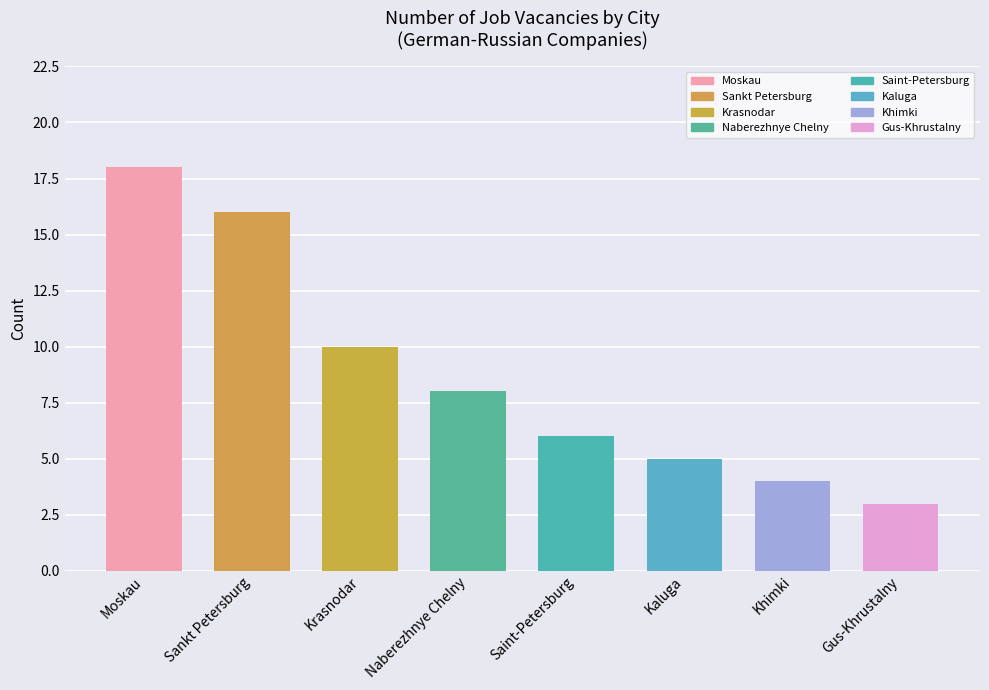

Rank the categories by value from highest to lowest.

Moskau, Sankt Petersburg, Krasnodar, Naberezhnye Chelny, Saint-Petersburg, Kaluga, Khimki, Gus-Khrustalny